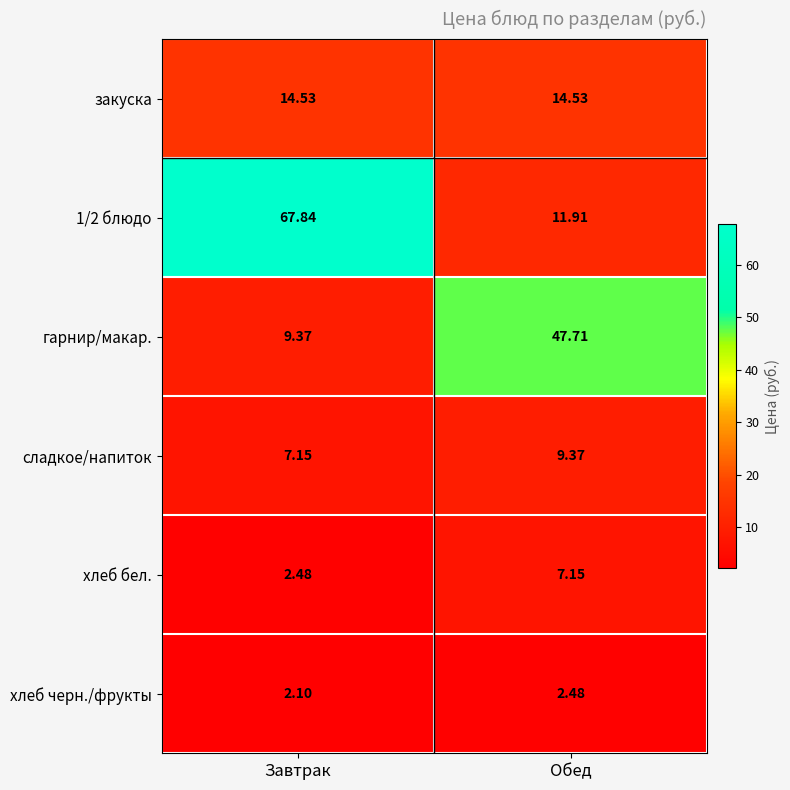

Which category has the lowest value in the 1/2 блюдо series?

Обед